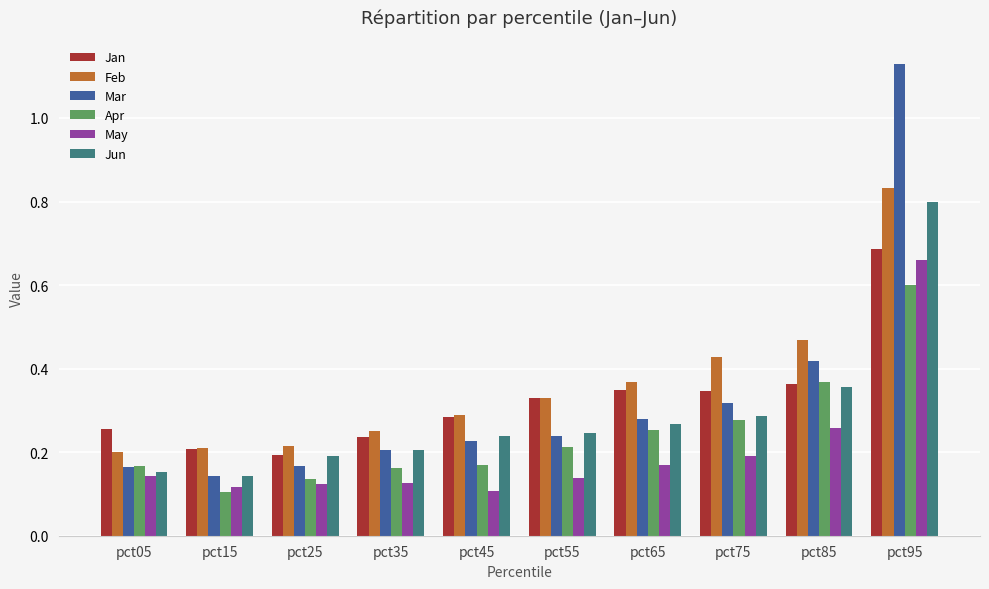

What is the total value across all series at pct85?

2.2